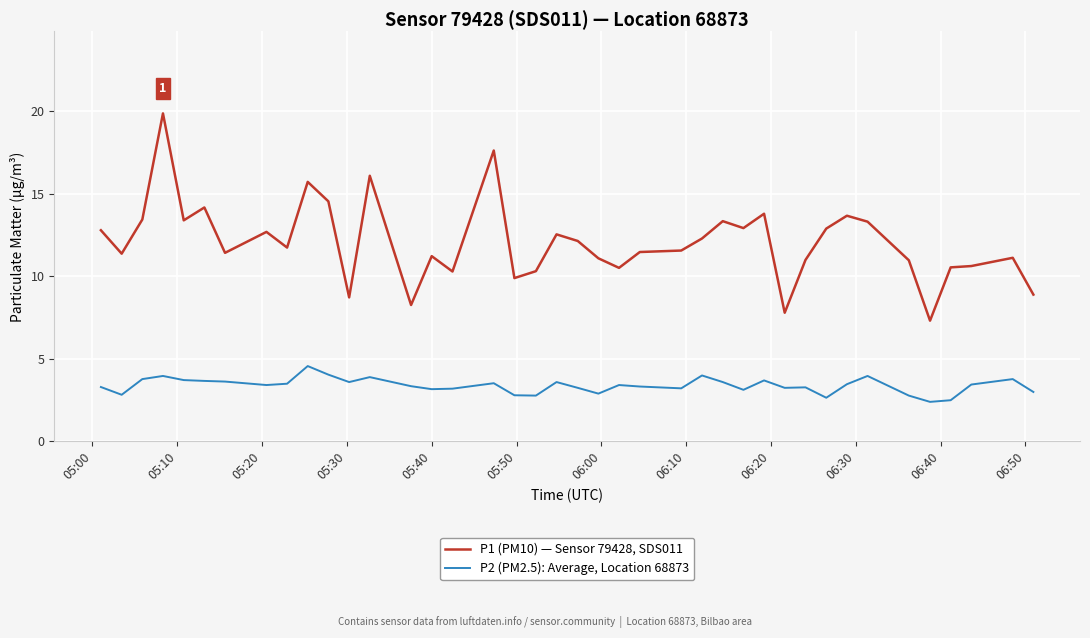

Rank the series by their maximum value, from lowest to highest.

P2 (PM2.5): Average, Location 68873, P1 (PM10) — Sensor 79428, SDS011